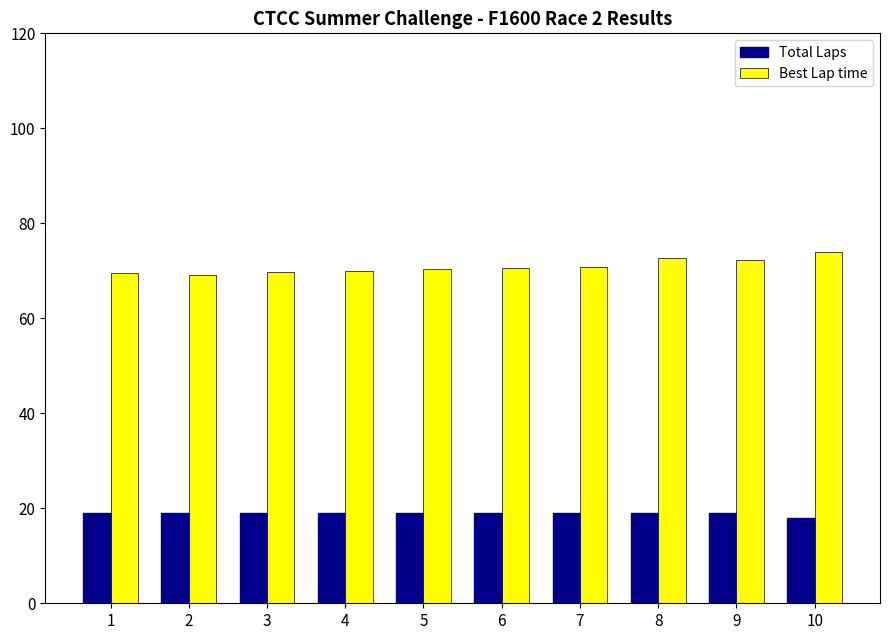

Rank the series by their average value, from highest to lowest.

Best Lap time, Total Laps